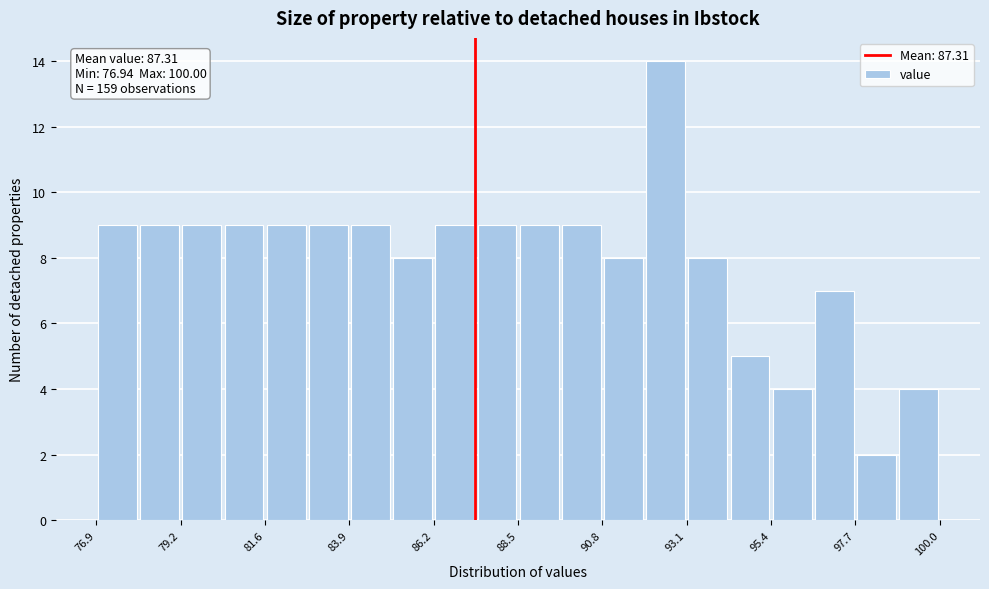

Around what value on the x-axis is the tallest bar? Give the approximate position of its centre, as read against the axis.

92.5